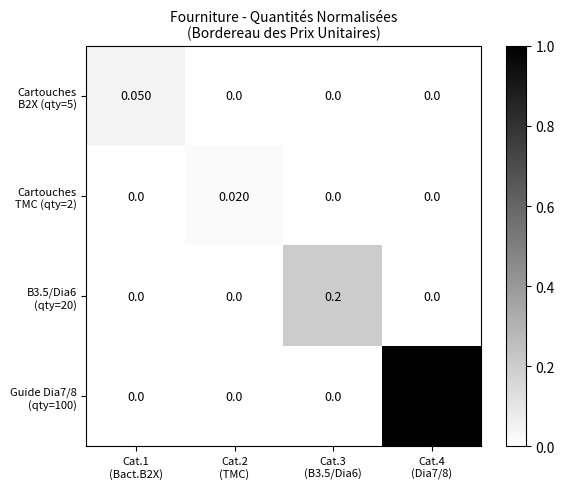

Which series has the widest spread of values?

Guide Dia7/8 (qty=100)